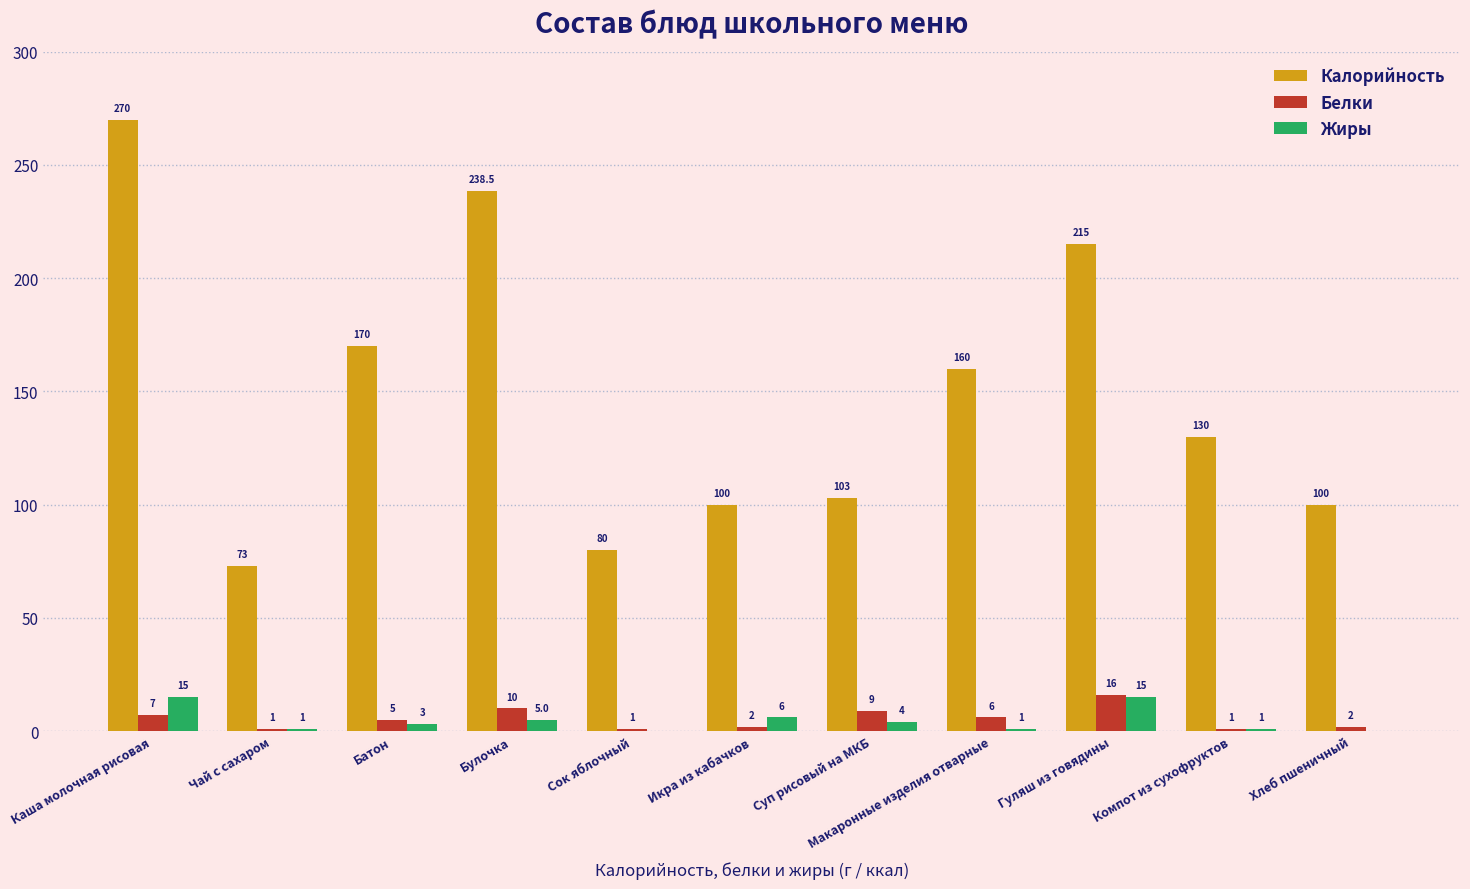

At which category is the sum across all series the highest?

Каша молочная рисовая